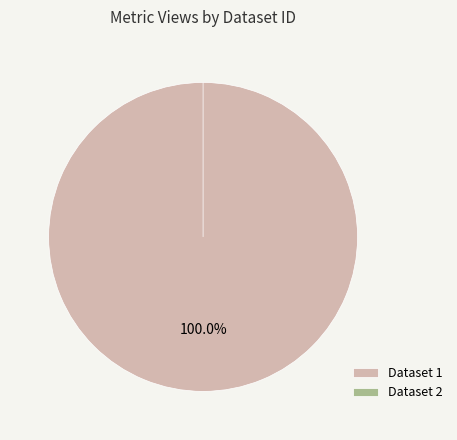

Is the sum of 60d201780781901deb633254 and 649cd091078190ea902176fa greater than half?

Yes